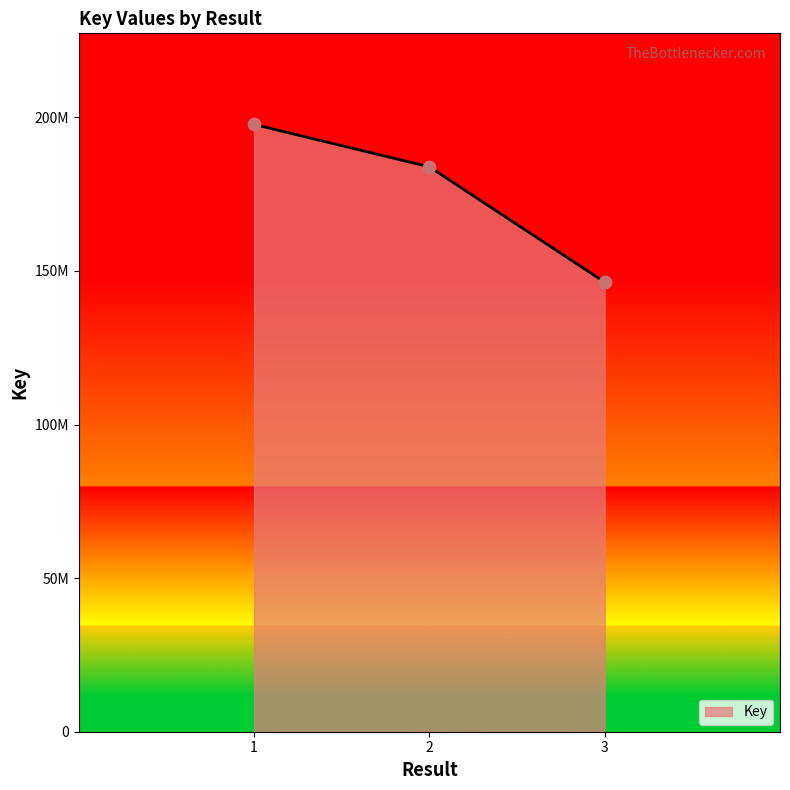

Which has a higher value, 1 or 3?

1